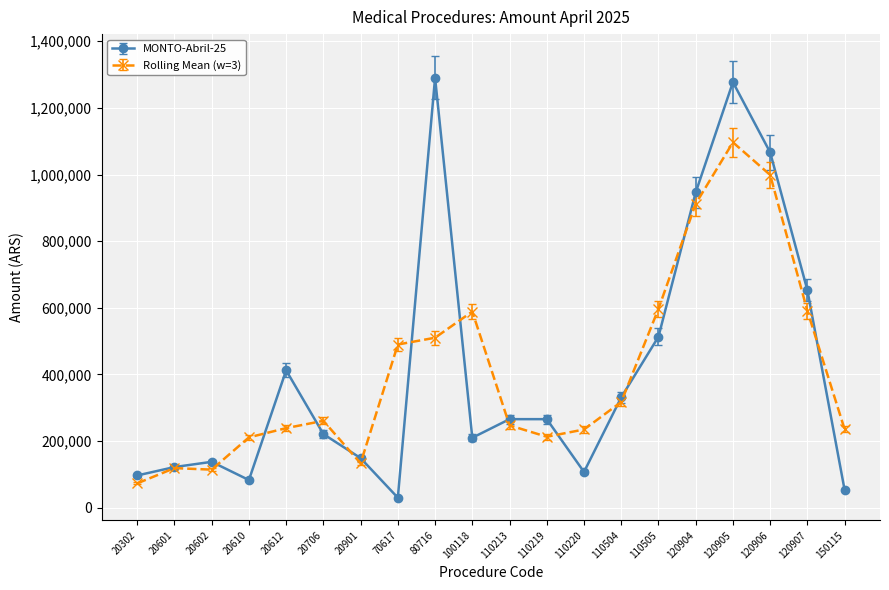

At which category does the chart reach its minimum across all series?

70617